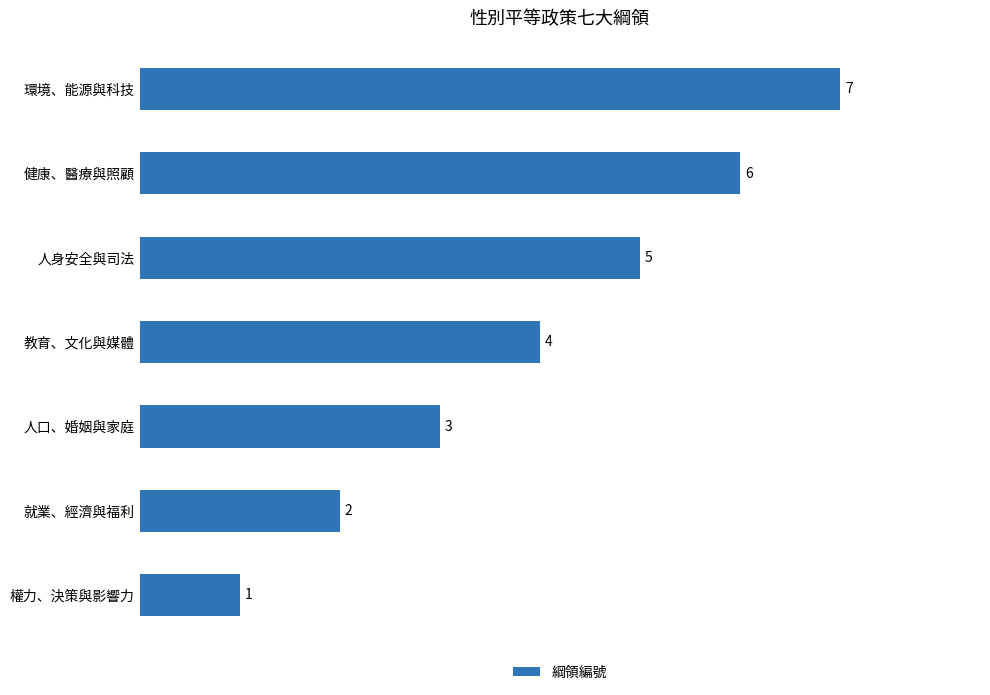

How many categories are shown in the chart?

7